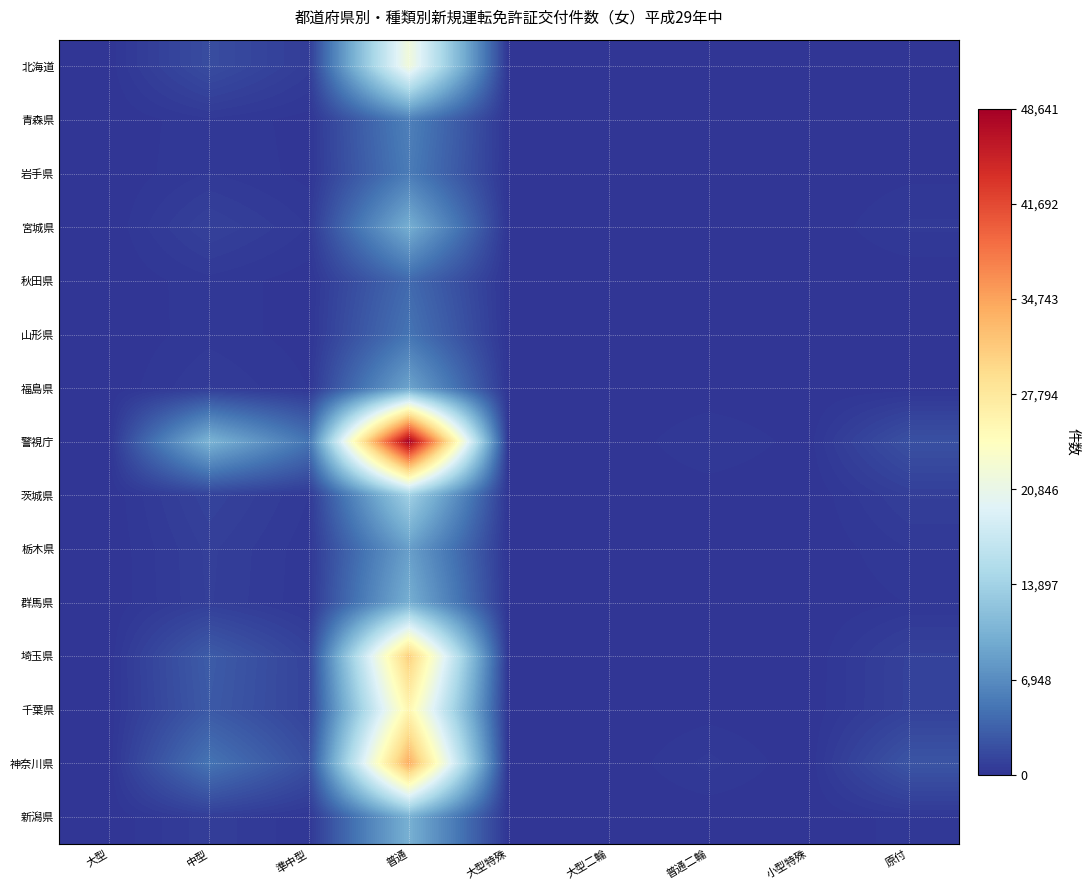

List the series in order of their peak value, lowest first.

秋田県, 山形県, 岩手県, 青森県, 栃木県, 福島県, 群馬県, 宮城県, 新潟県, 茨城県, 北海道, 千葉県, 埼玉県, 神奈川県, 警視庁